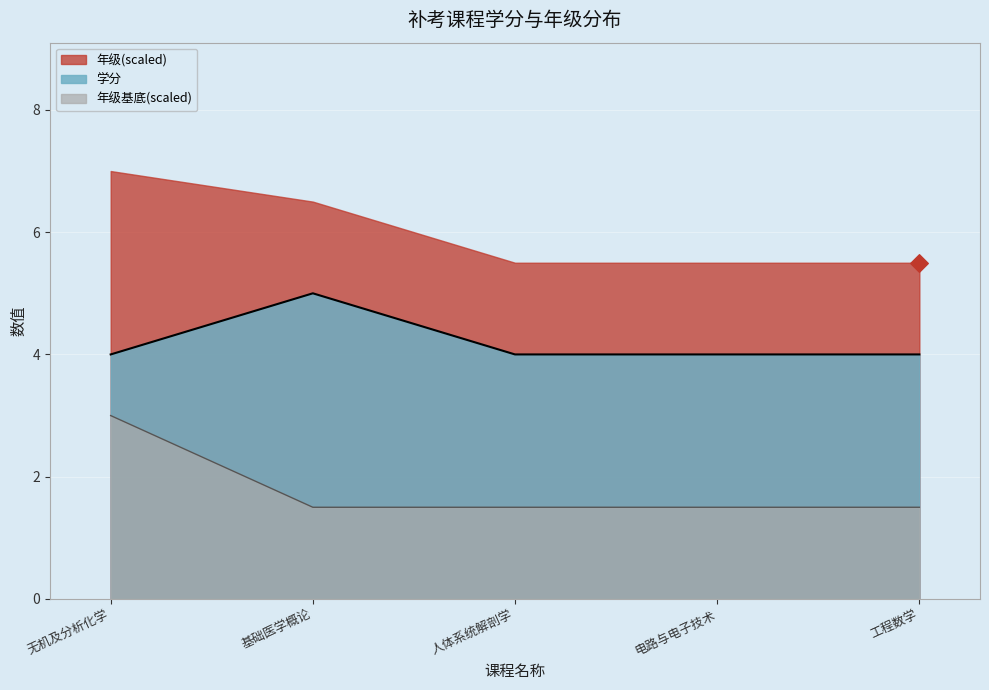

Is the value of 学分 at 人体系统解剖学 greater than the value of 年级 at 人体系统解剖学?

Yes